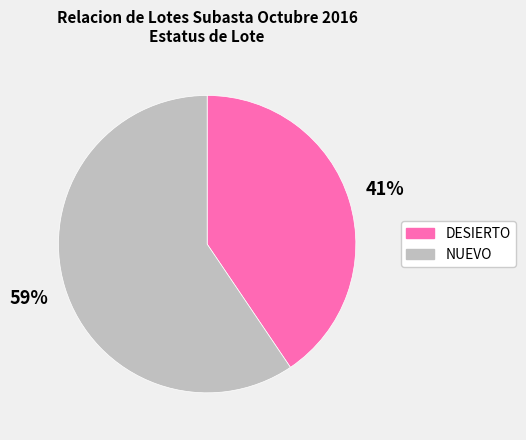

How many slices are in this pie chart?

2